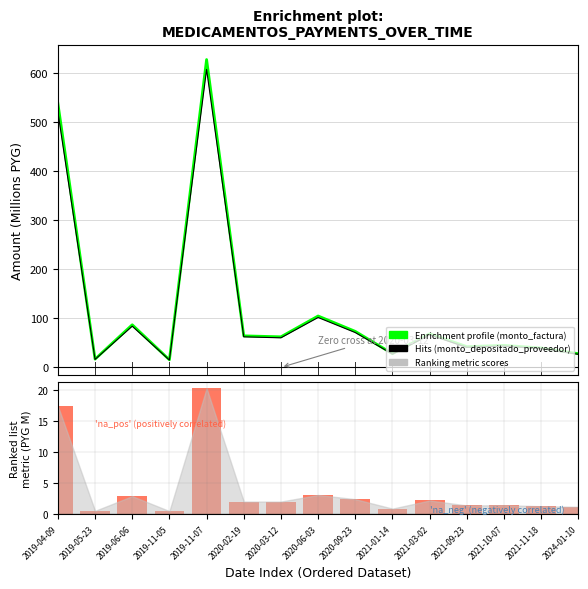

At which label does monto_factura first exceed 62?

2019-04-09